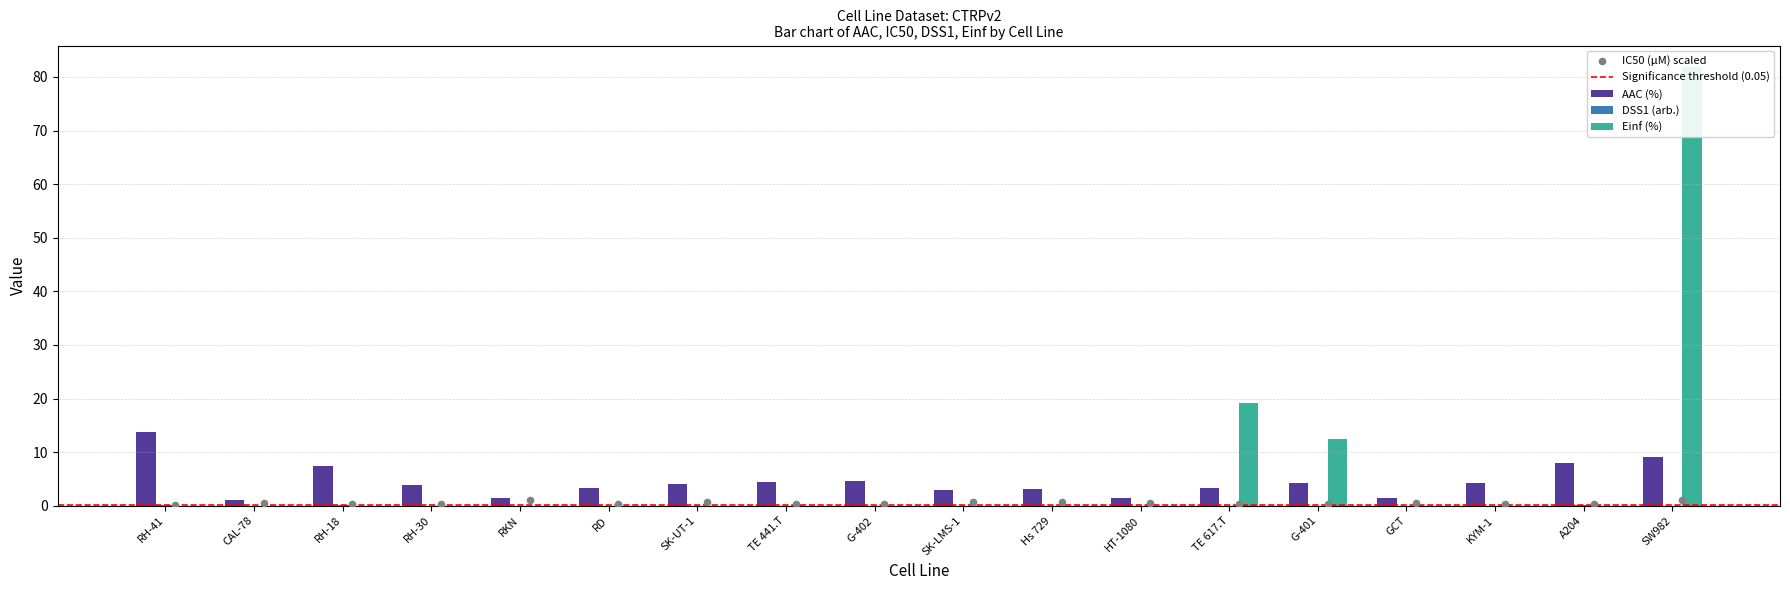

At which category is the sum across all series the highest?

SW982